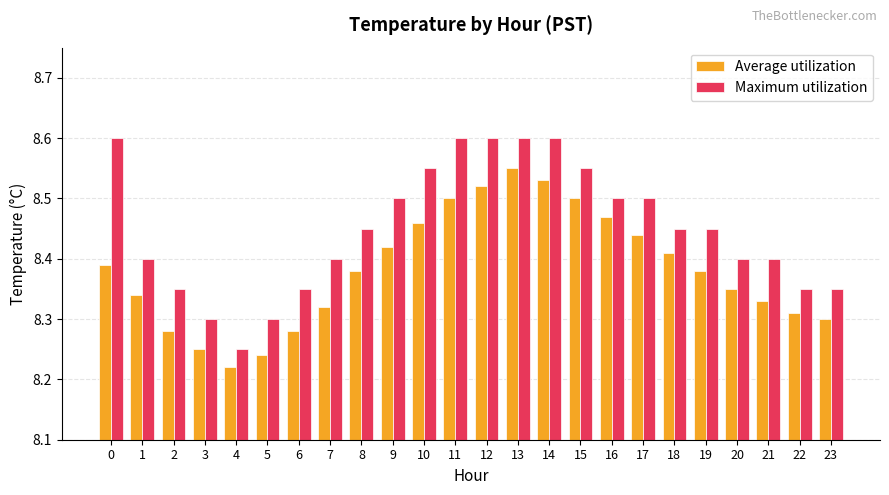

What are all the series names shown in the legend?

Average utilization, Maximum utilization